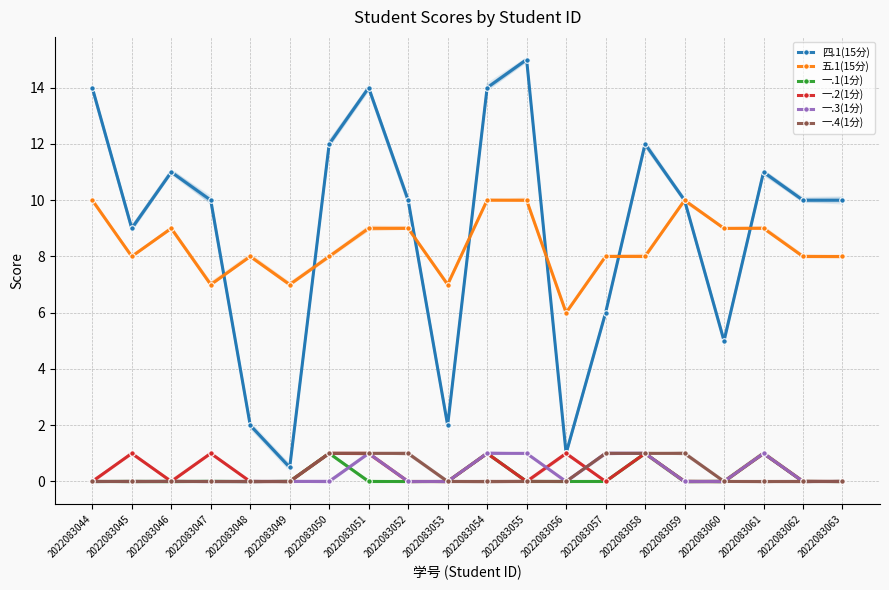

Rank the series at 2022083046 from highest to lowest value.

四.1(15分), 五.1(15分), 一.1(1分), 一.2(1分), 一.3(1分), 一.4(1分)